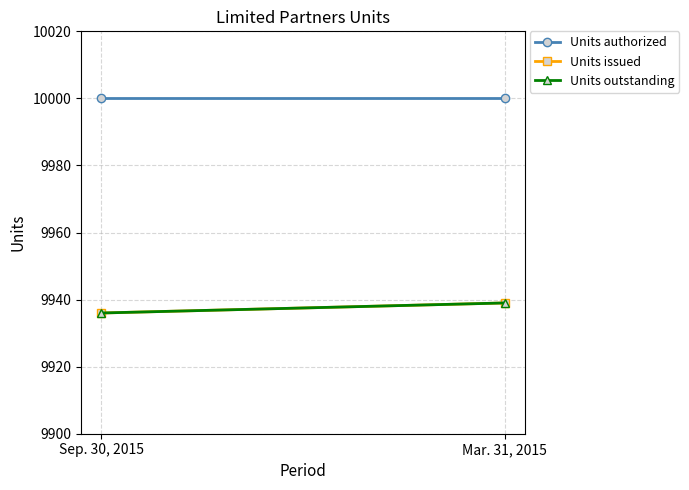

Reading left to right, extract all data points from this chart.

Units authorized: 10000	10000
Units issued: 9936	9939
Units outstanding: 9936	9939